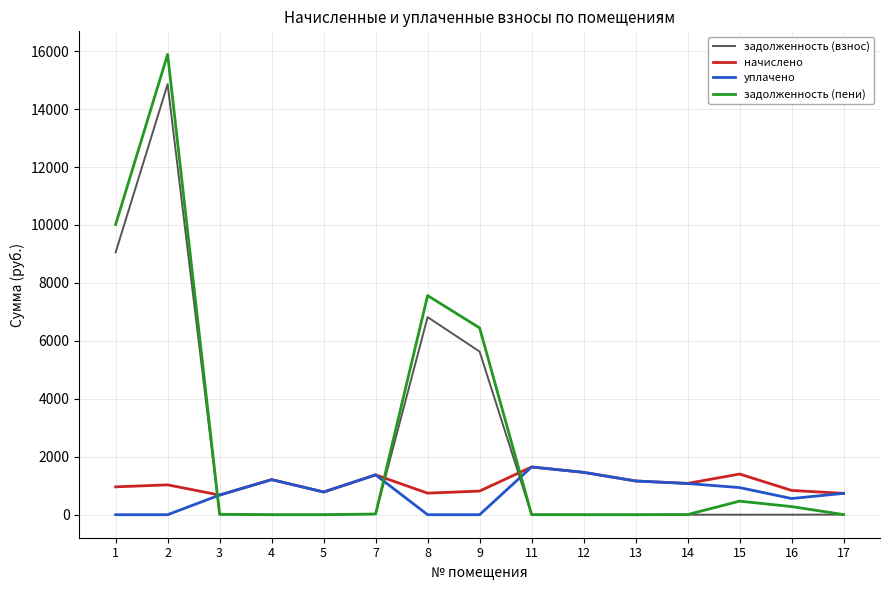

How many lines are shown in the chart?

4